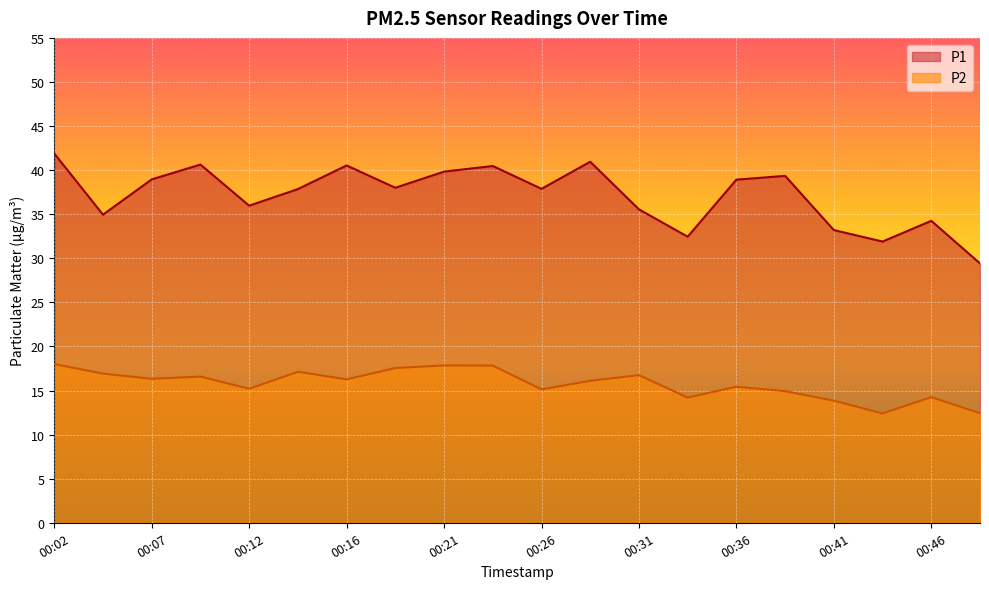

Reading left to right, transcribe all the data shown in this chart.

P1: 41.9	35.0	39.0	40.6	36.0	37.9	40.5	38.0	39.8	40.5	37.9	41.0	35.5	32.5	38.9	39.4	33.2	31.9	34.2	29.4
P2: 18.0	16.9	16.3	16.6	15.2	17.1	16.3	17.6	17.9	17.8	15.1	16.1	16.8	14.2	15.4	14.9	13.8	12.4	14.2	12.4